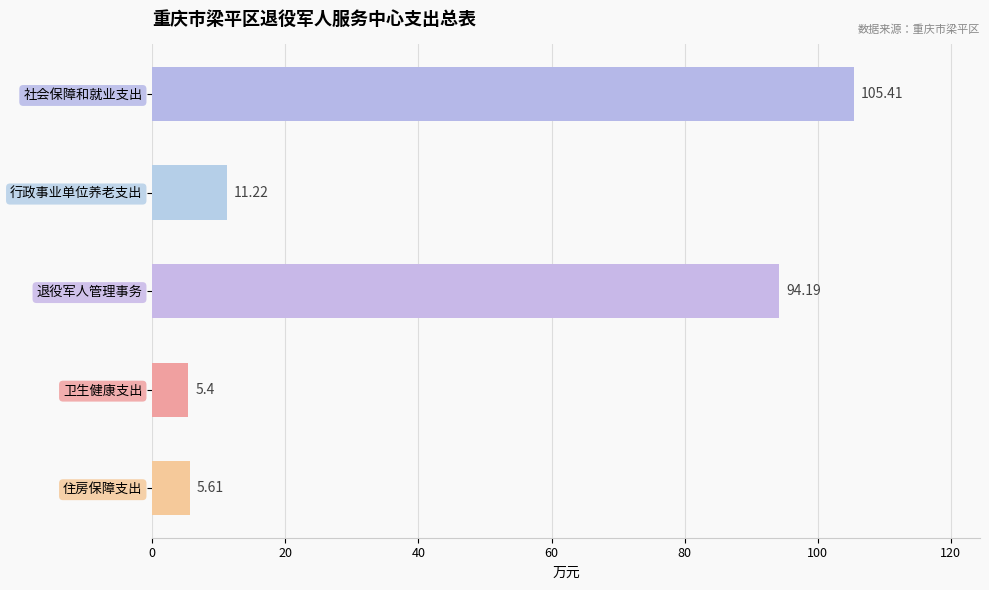

Approximately how many times larger is the value at 卫生健康支出 compared to 行政事业单位养老支出?

0.5